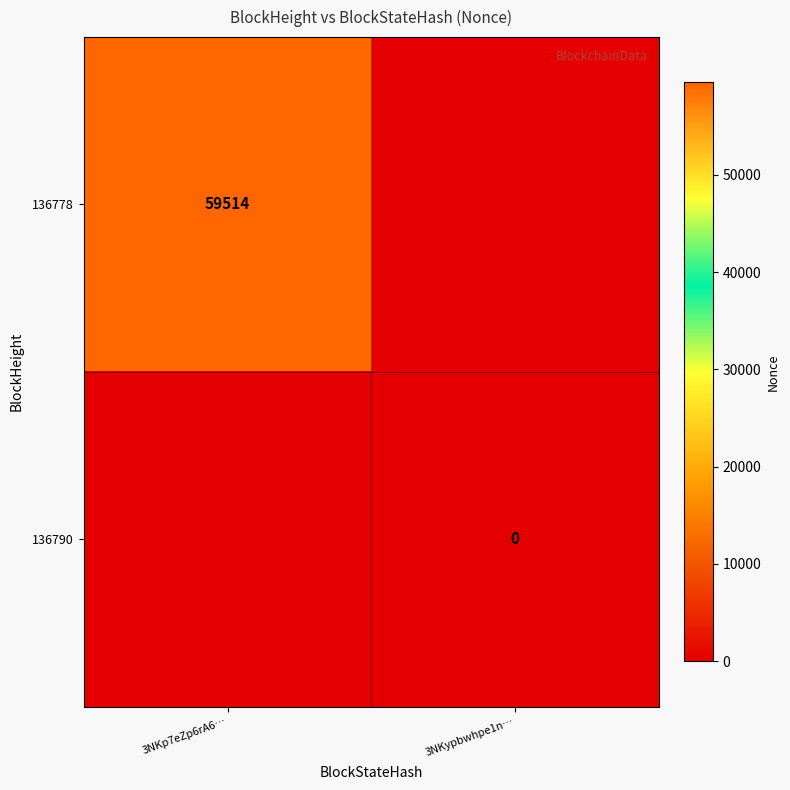

Rank the categories by 136778 value from highest to lowest.

3NKp7eZp6rA6…, 3NKypbwhpe1n…